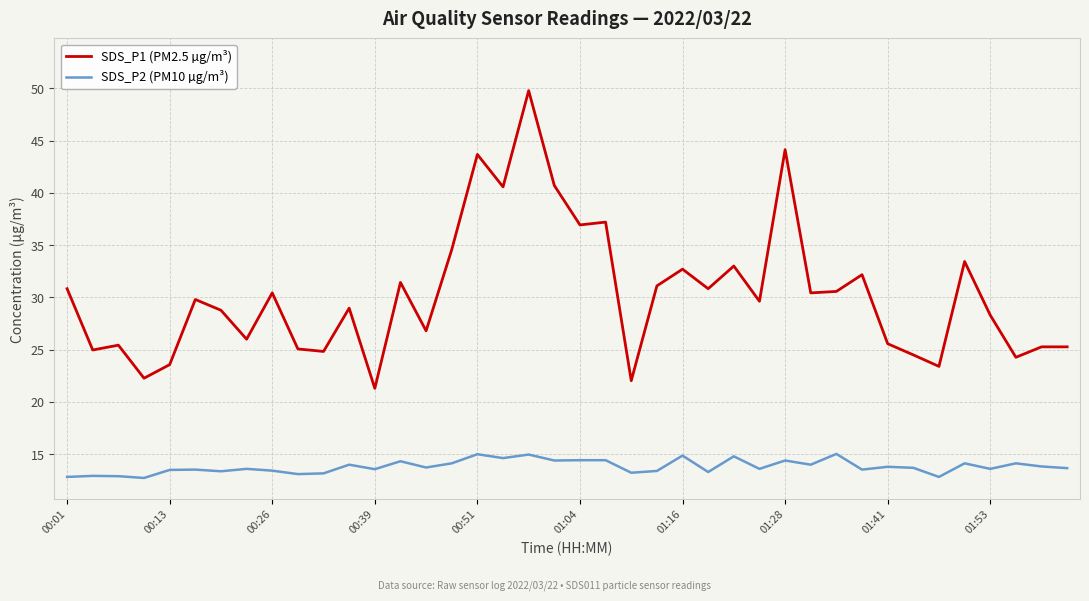

Which series has the largest total across all categories?

SDS_P1 (PM2.5 µg/m³)